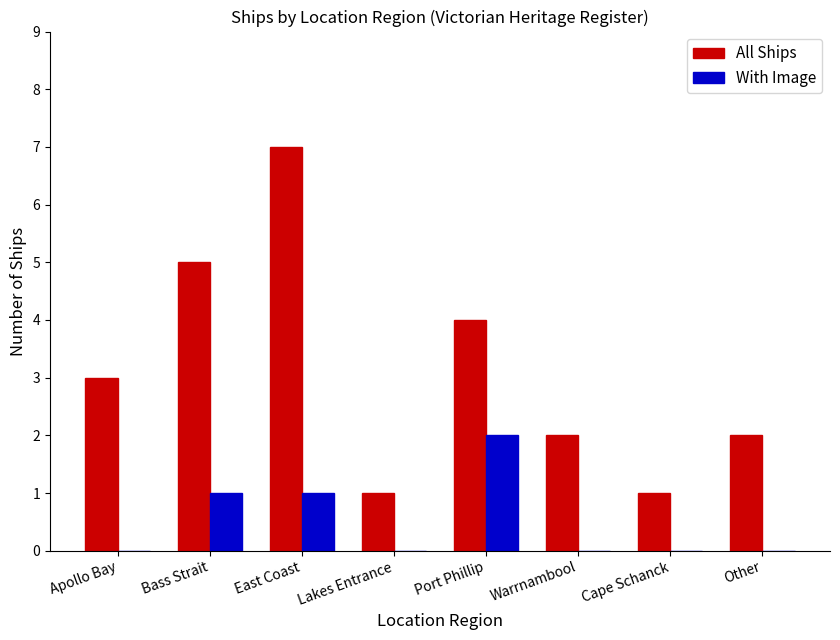

What is the maximum value shown in the chart?

7